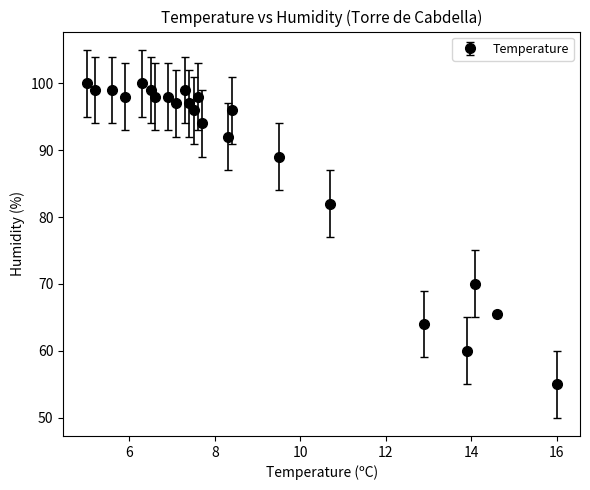

What is the difference between the maximum and minimum values?

45.0